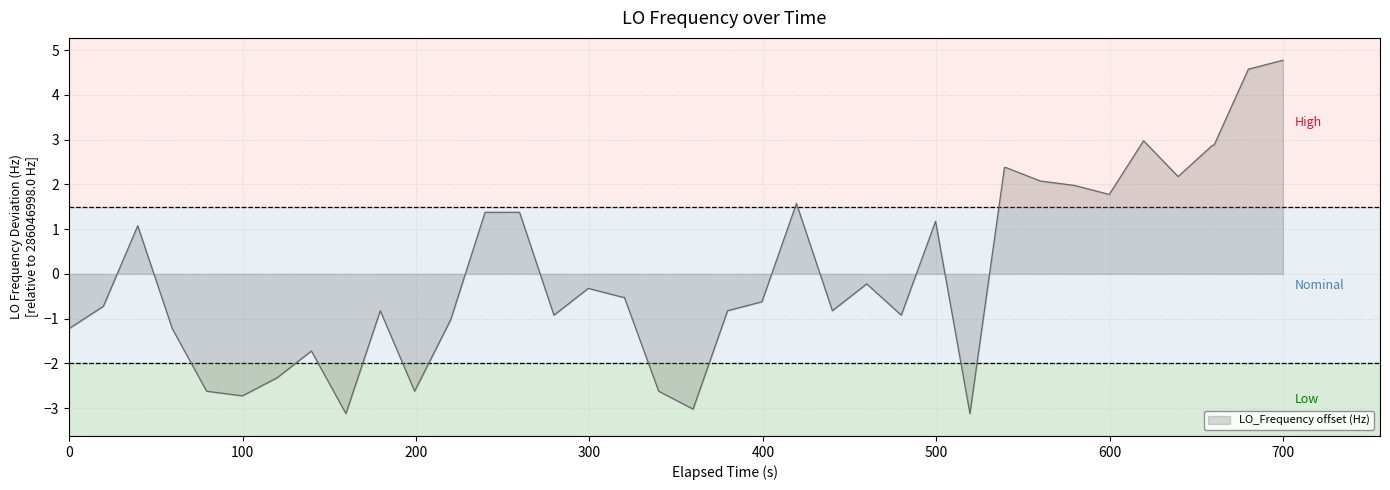

Does the chart have visible grid lines?

Yes